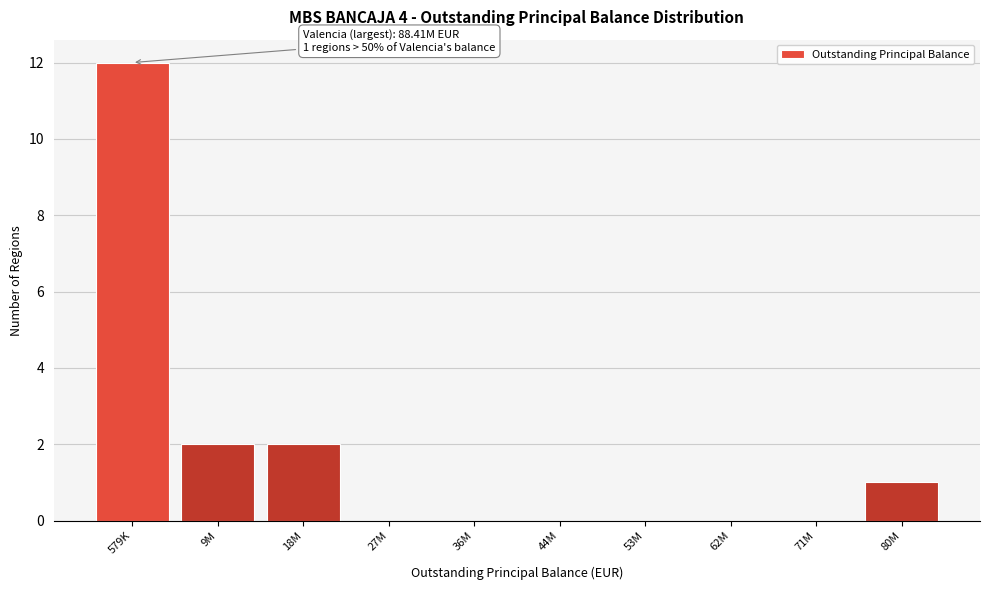

Reading left to right, transcribe all the data shown in this chart.

579K=12	9M=2	18M=2	27M=0	36M=0	44M=0	53M=0	62M=0	71M=0	80M=1